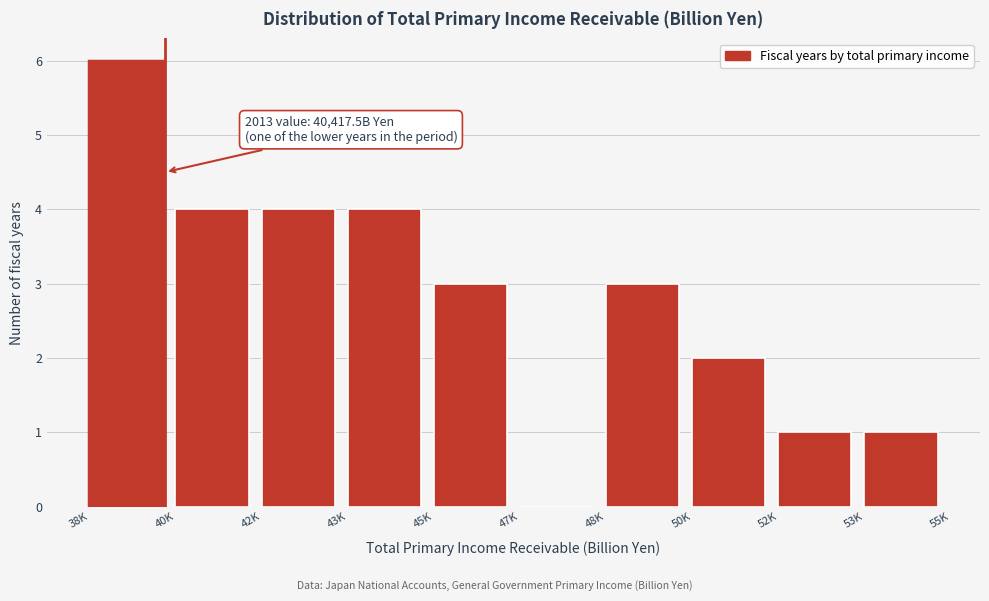

Reading right to left, extract all data points from this chart.

53K=1	52K=1	50K=2	48K=3	47K=0	45K=3	43K=4	42K=4	40K=4	38K=6